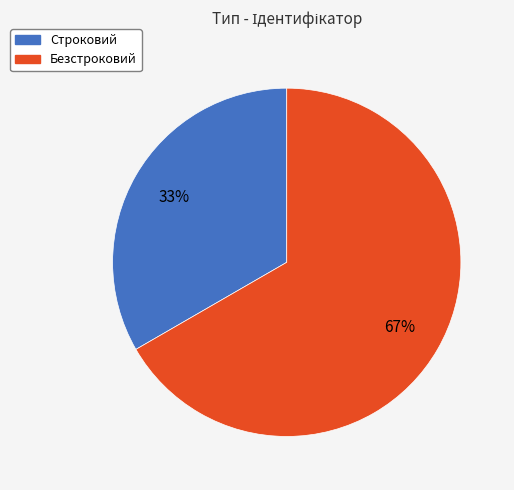

Which category has the biggest portion of the pie?

Безстроковий